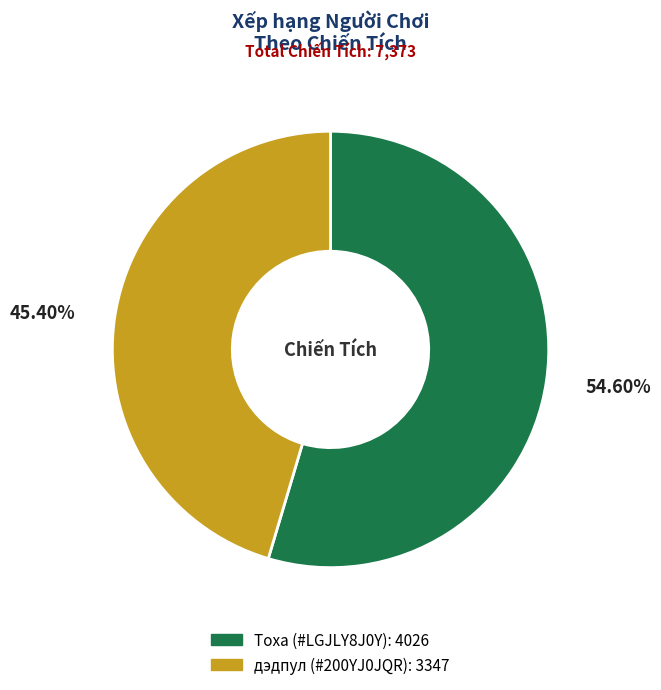

Count the number of slices in the pie.

2